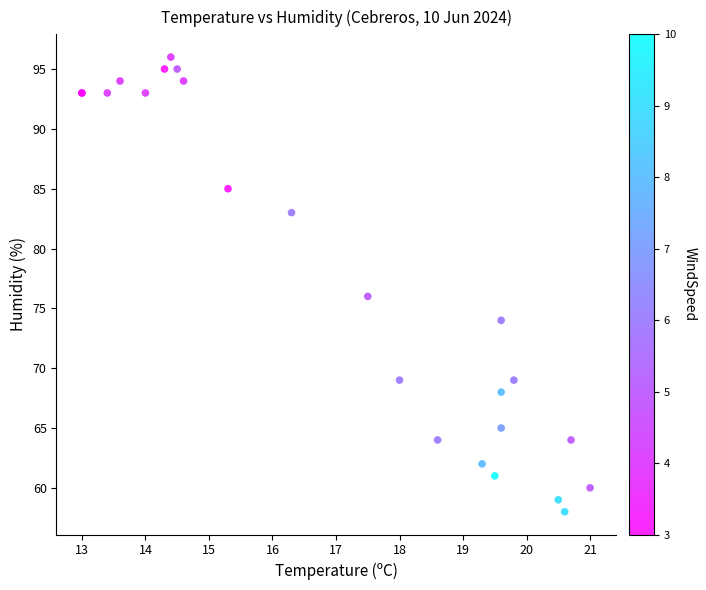

What Y value in the scatter plot is closest to 77?

76